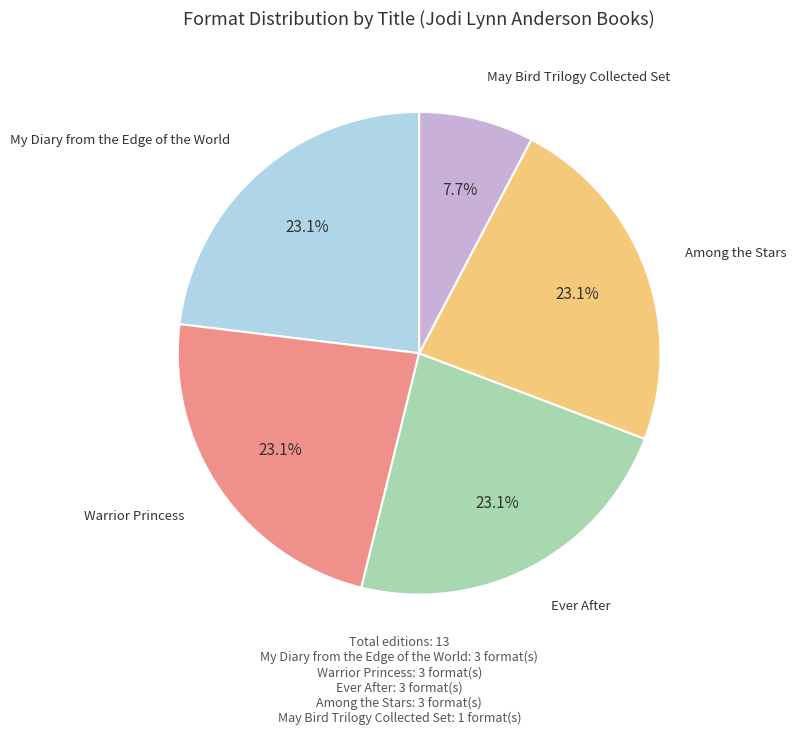

Is there any slice that represents more than half of the pie?

No